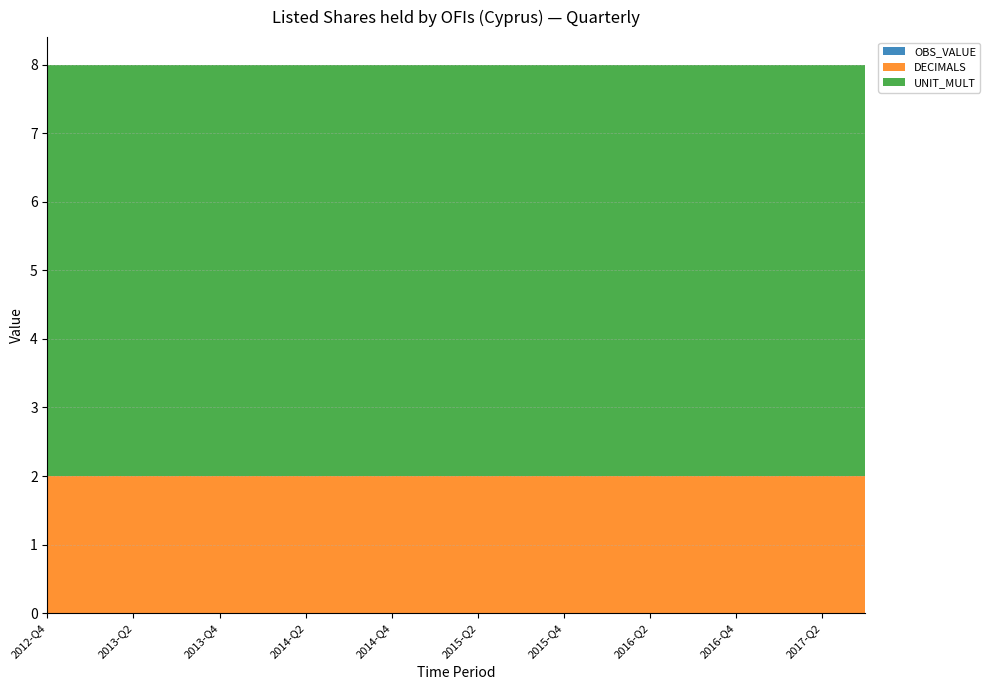

Reading left to right, what are all the values shown in this chart?

OBS_VALUE: 2012-Q4=0	2013-Q1=0	2013-Q2=0	2013-Q3=0	2013-Q4=0	2014-Q1=0	2014-Q2=0	2014-Q3=0	2014-Q4=0	2015-Q1=0	2015-Q2=0	2015-Q3=0	2015-Q4=0	2016-Q1=0	2016-Q2=0	2016-Q3=0	2016-Q4=0	2017-Q1=0	2017-Q2=0	2017-Q3=0
DECIMALS: 2012-Q4=2	2013-Q1=2	2013-Q2=2	2013-Q3=2	2013-Q4=2	2014-Q1=2	2014-Q2=2	2014-Q3=2	2014-Q4=2	2015-Q1=2	2015-Q2=2	2015-Q3=2	2015-Q4=2	2016-Q1=2	2016-Q2=2	2016-Q3=2	2016-Q4=2	2017-Q1=2	2017-Q2=2	2017-Q3=2
UNIT_MULT: 2012-Q4=6	2013-Q1=6	2013-Q2=6	2013-Q3=6	2013-Q4=6	2014-Q1=6	2014-Q2=6	2014-Q3=6	2014-Q4=6	2015-Q1=6	2015-Q2=6	2015-Q3=6	2015-Q4=6	2016-Q1=6	2016-Q2=6	2016-Q3=6	2016-Q4=6	2017-Q1=6	2017-Q2=6	2017-Q3=6